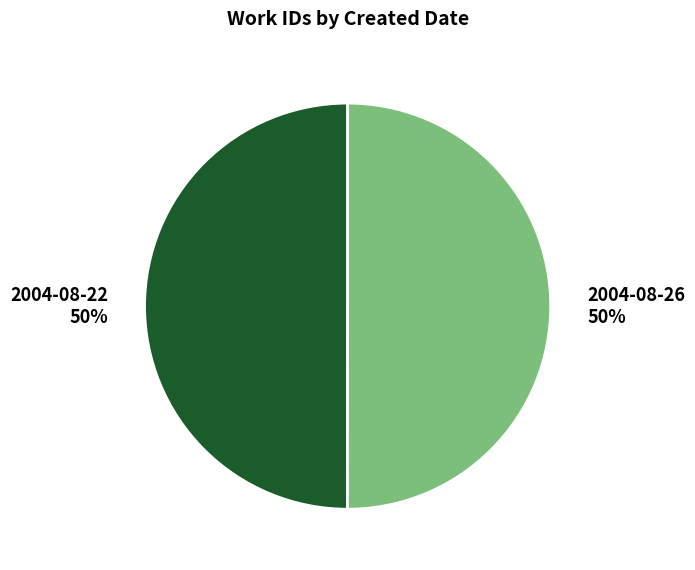

Approximately how many times larger is the value at 2004-08-22 compared to 2004-08-26?

1.0